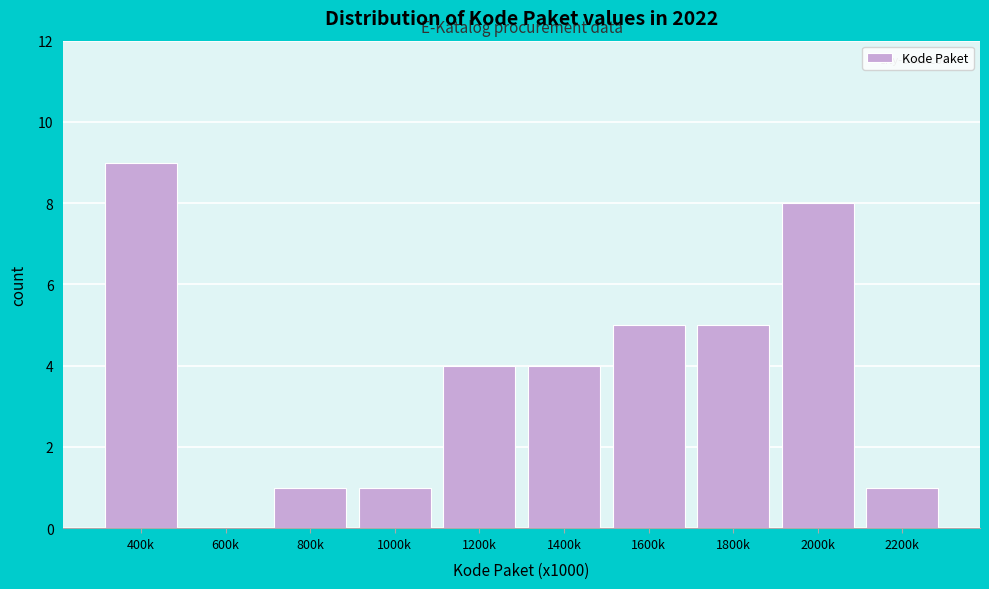

Reading left to right, transcribe all the data shown in this chart.

400k=9	600k=0	800k=1	1000k=1	1200k=4	1400k=4	1600k=5	1800k=5	2000k=8	2200k=1